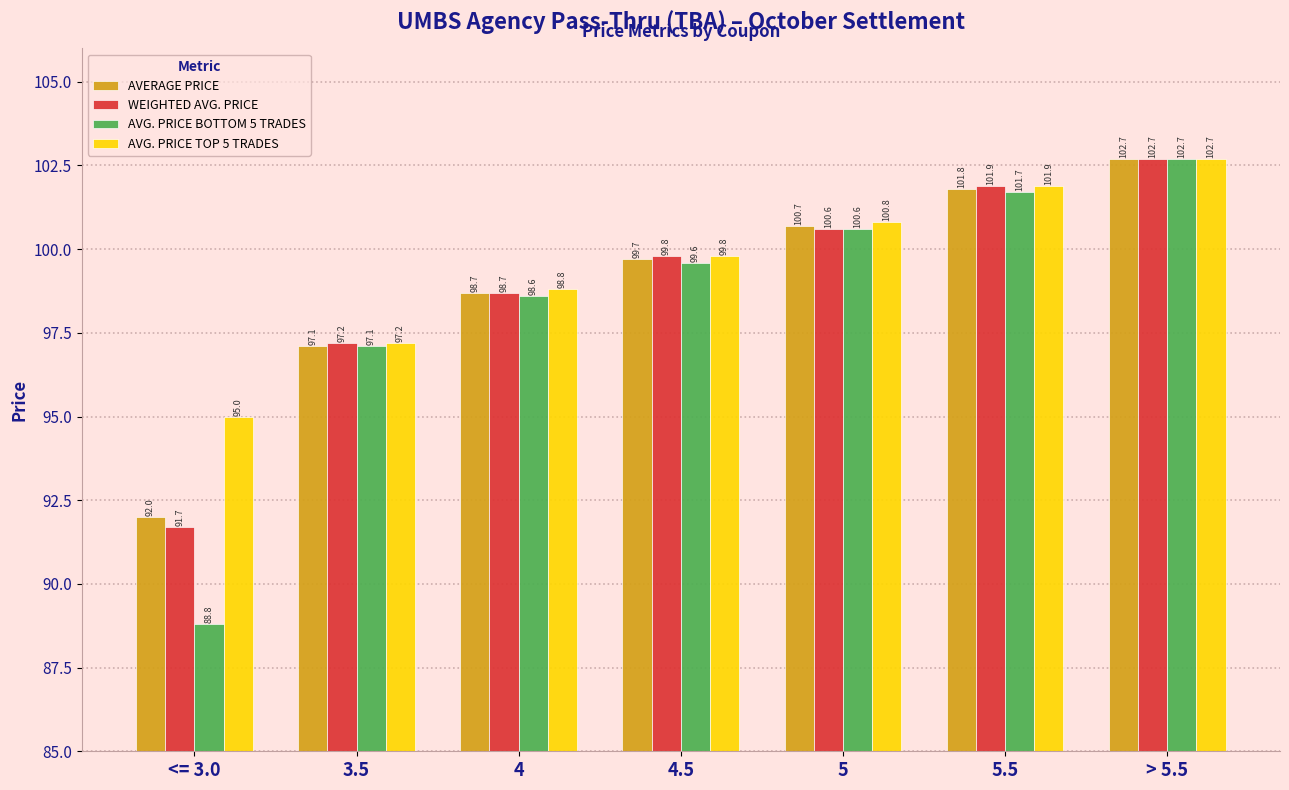

How many data points in AVG. PRICE TOP 5 TRADES are above 99?

4